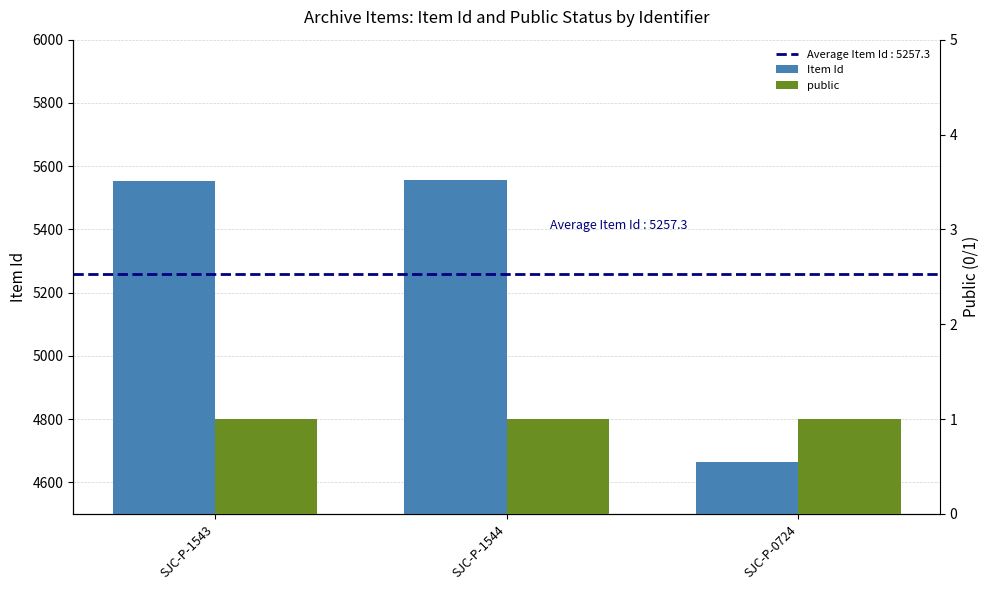

Reading left to right, extract all data points from this chart.

Item Id: SJC-P-1543=5554	SJC-P-1544=5555	SJC-P-0724=4665
public: SJC-P-1543=1	SJC-P-1544=1	SJC-P-0724=1